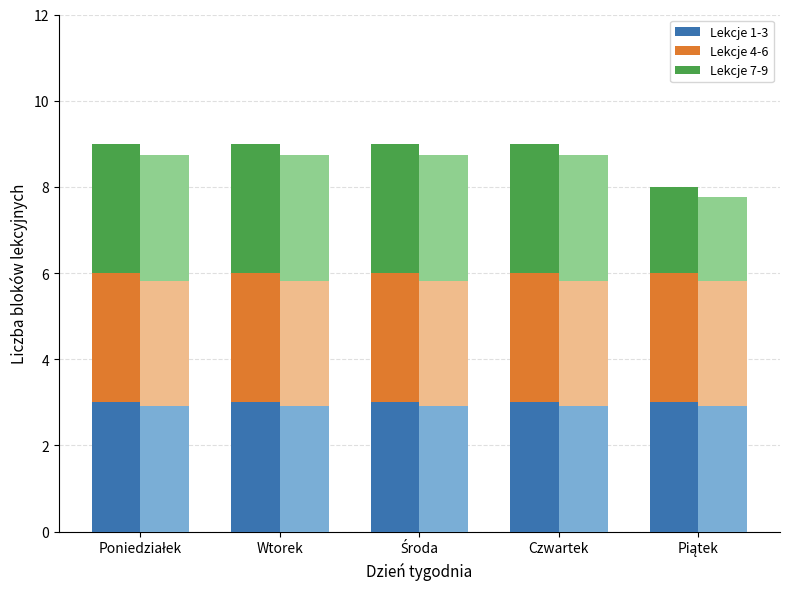

Which category has the highest value in the Lekcje 7-9 series?

Poniedziałek